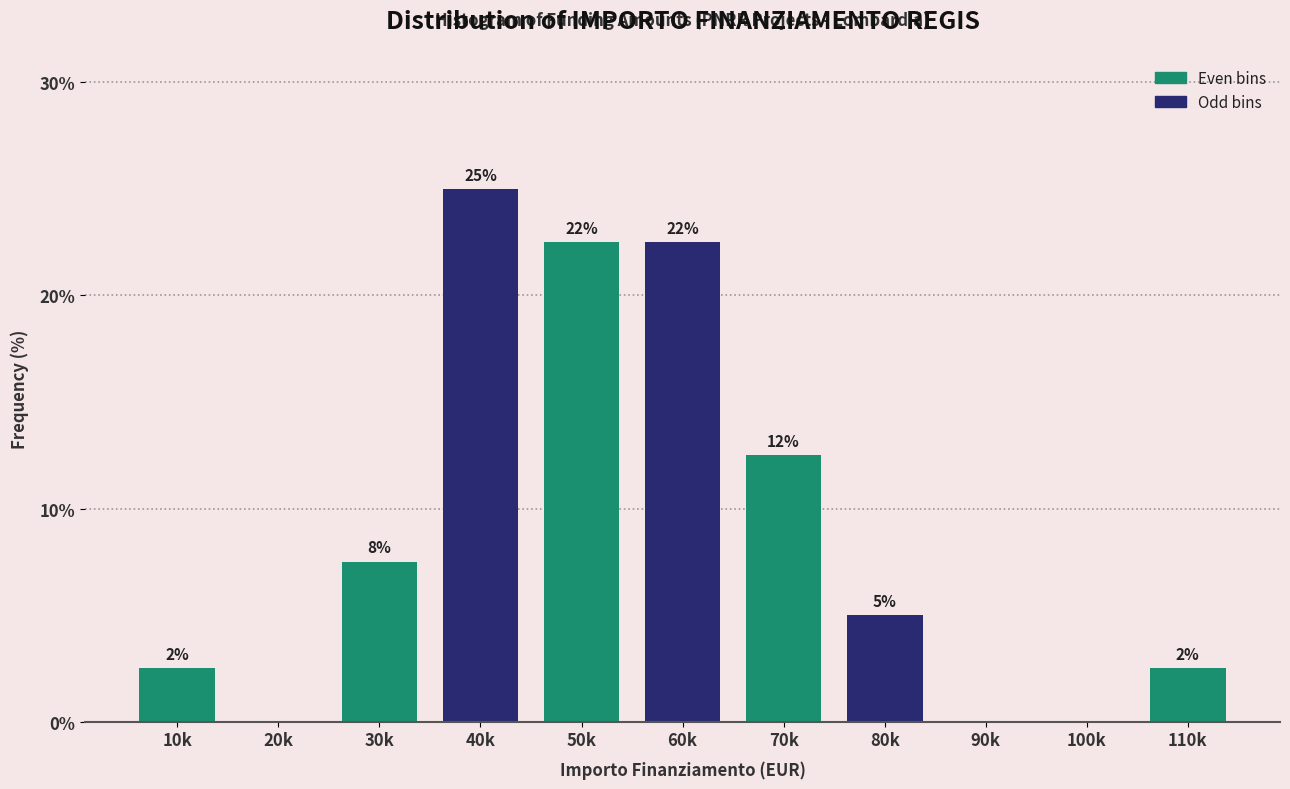

Are the bars horizontal?

No